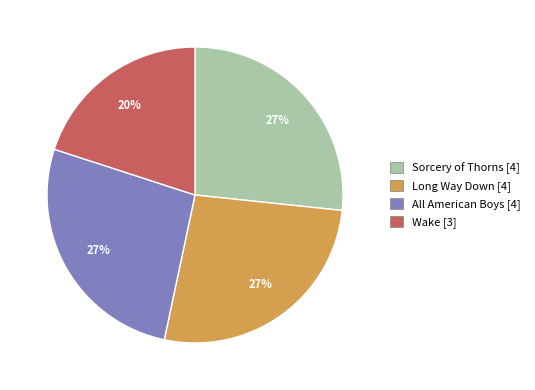

What is the ratio of the value at Long Way Down to the value at Sorcery of Thorns?

1.0